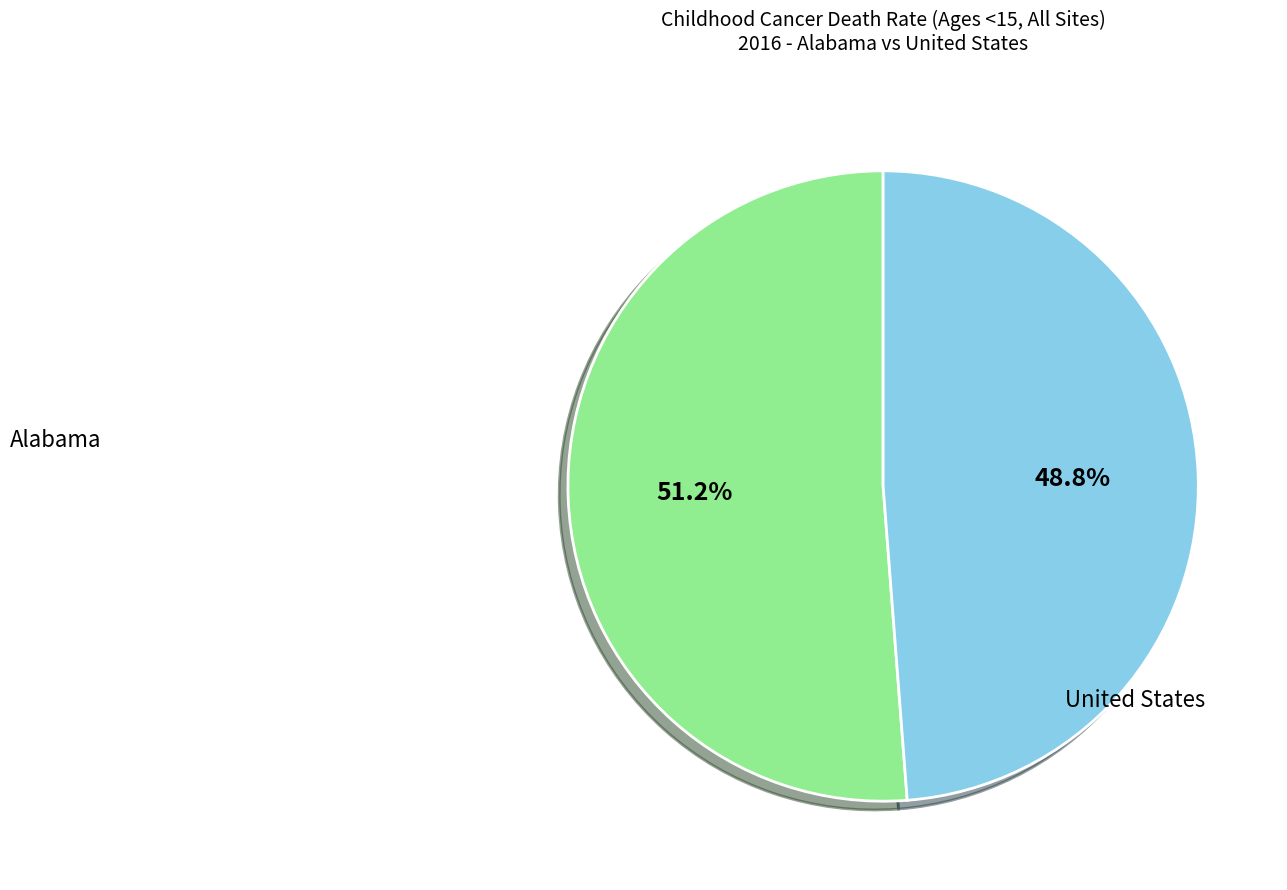

Is there a majority slice in this chart?

Yes